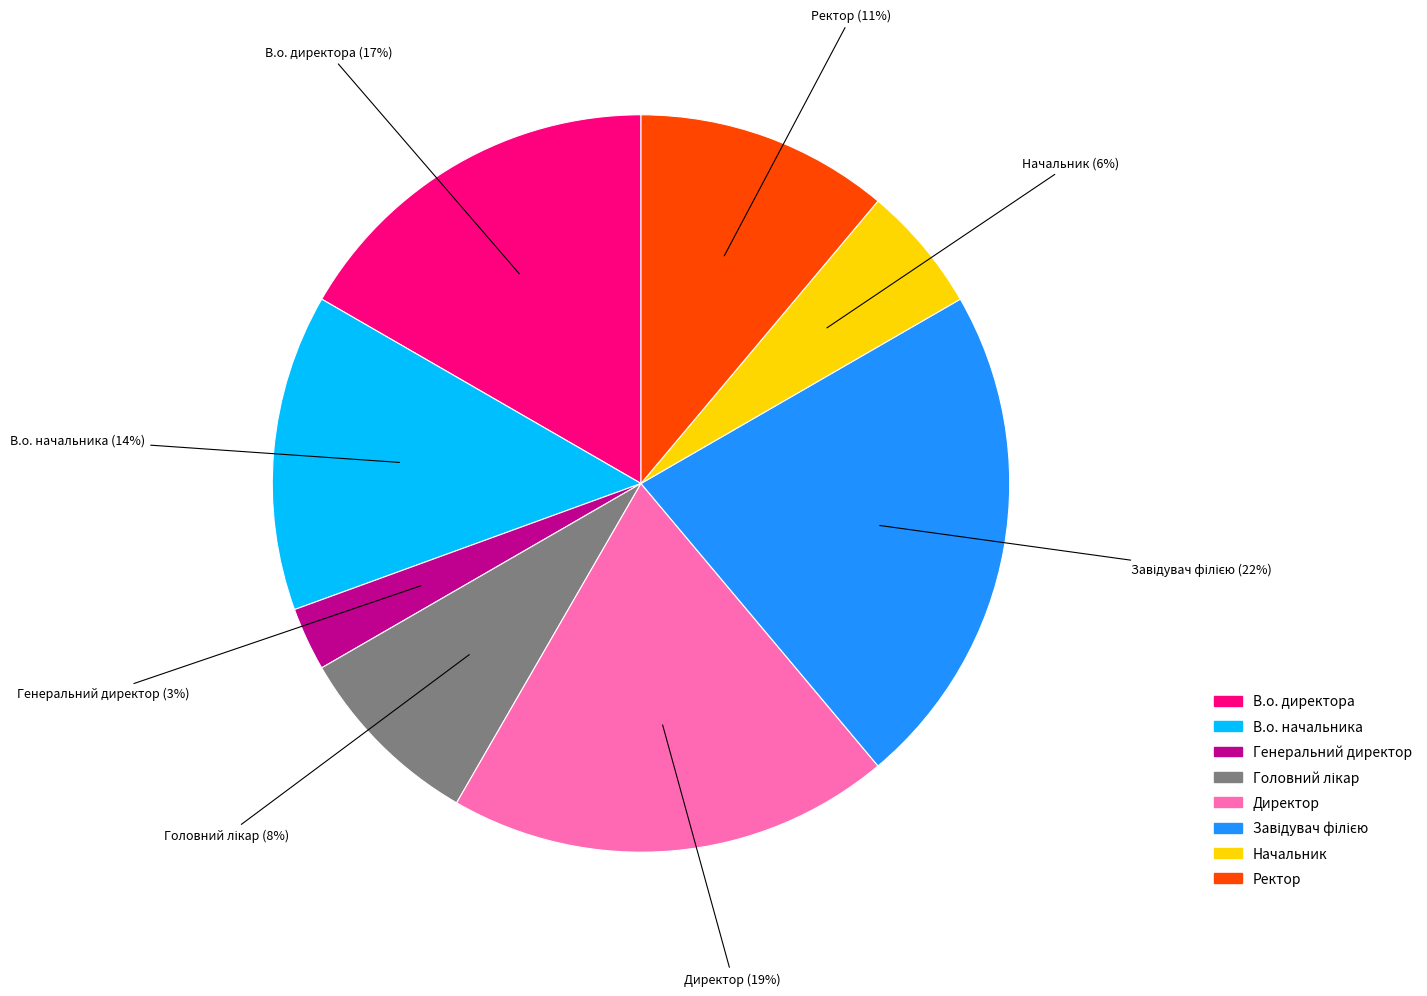

To the nearest percent, what is the combined percentage of Директор and В.о. директора?

36%